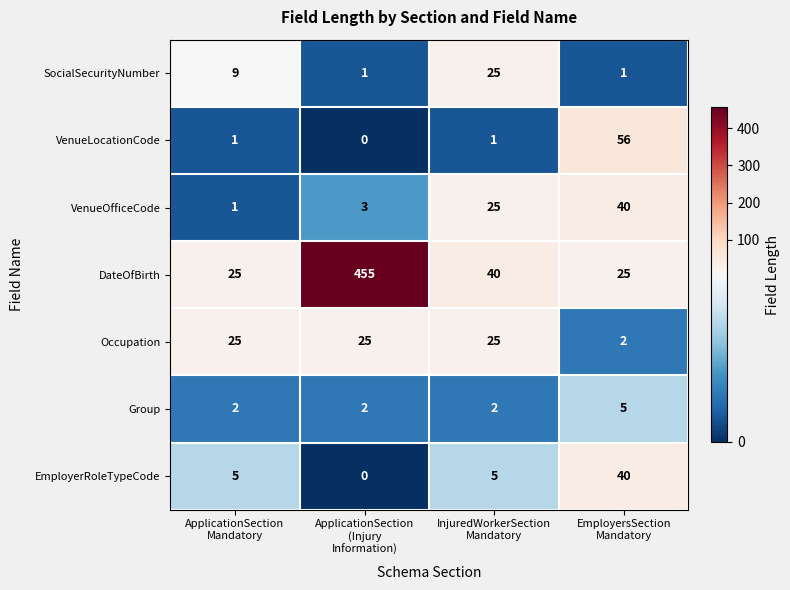

Count the SocialSecurityNumber values in the range 1 to 25.

4